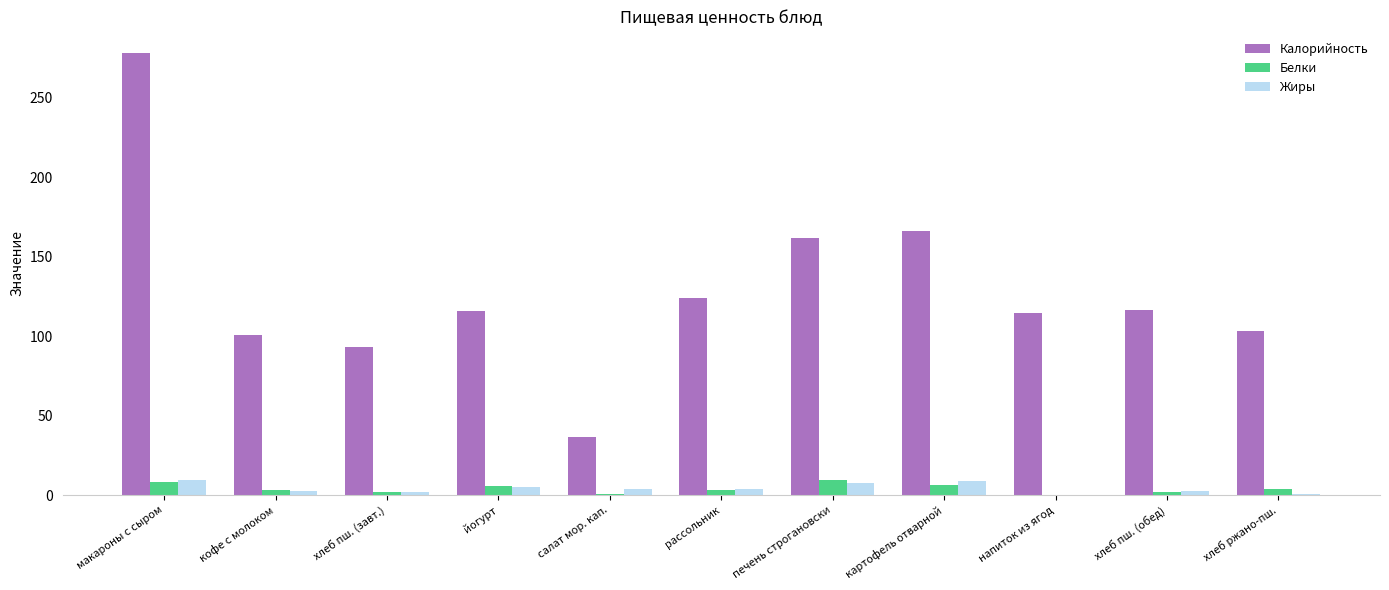

Is it true that Калорийность equals 116.5 at хлеб пш. (обед)?

True